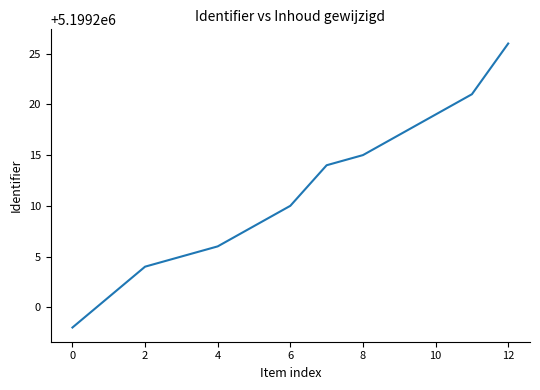

What is the minimum value shown in the chart?

5199198